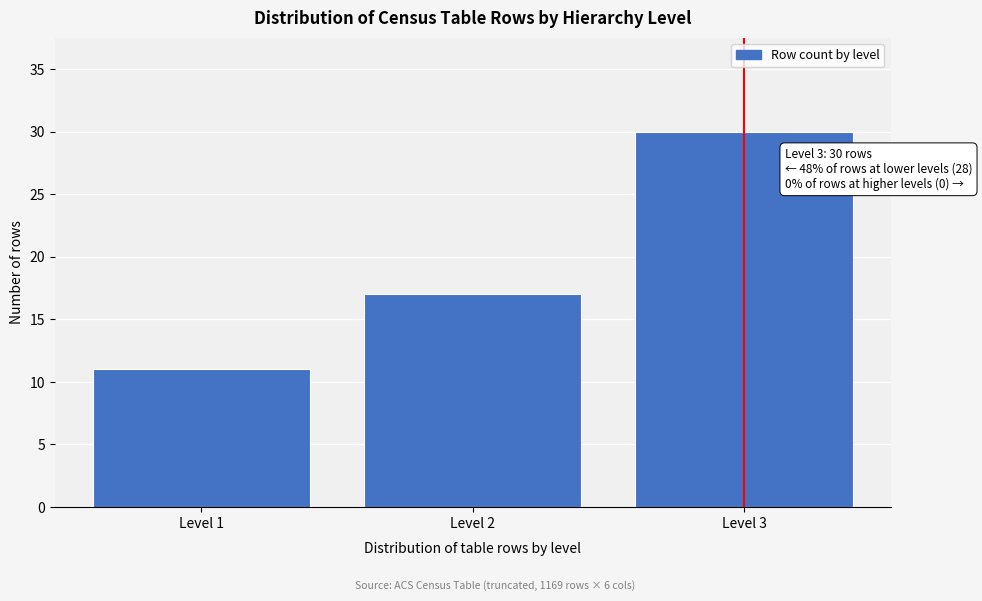

Reading left to right, transcribe all the data shown in this chart.

Level 1=11	Level 2=17	Level 3=30